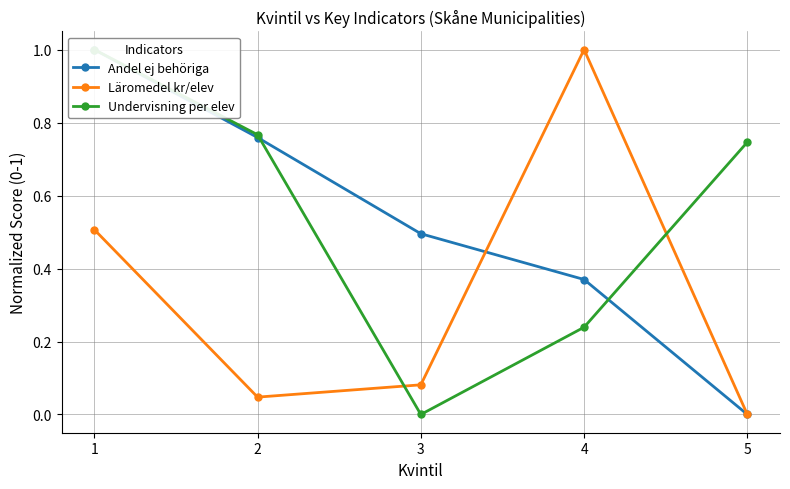

What are all the series names shown in the legend?

Andel ej behöriga, Läromedel kr/elev, Undervisning per elev